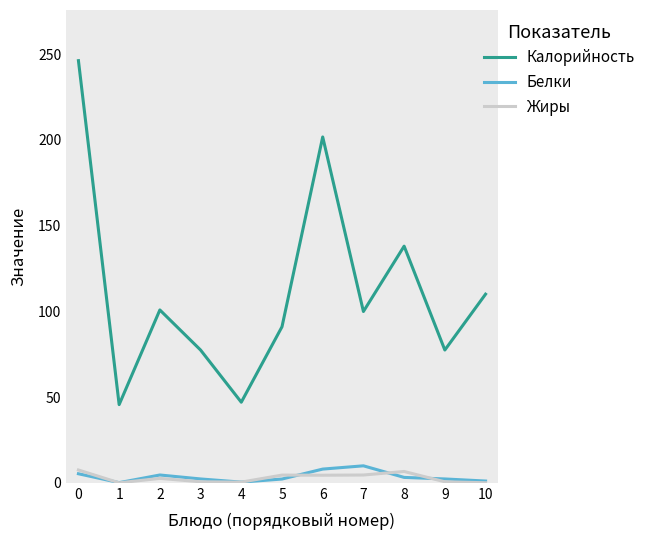

Count the number of categories in the chart.

11